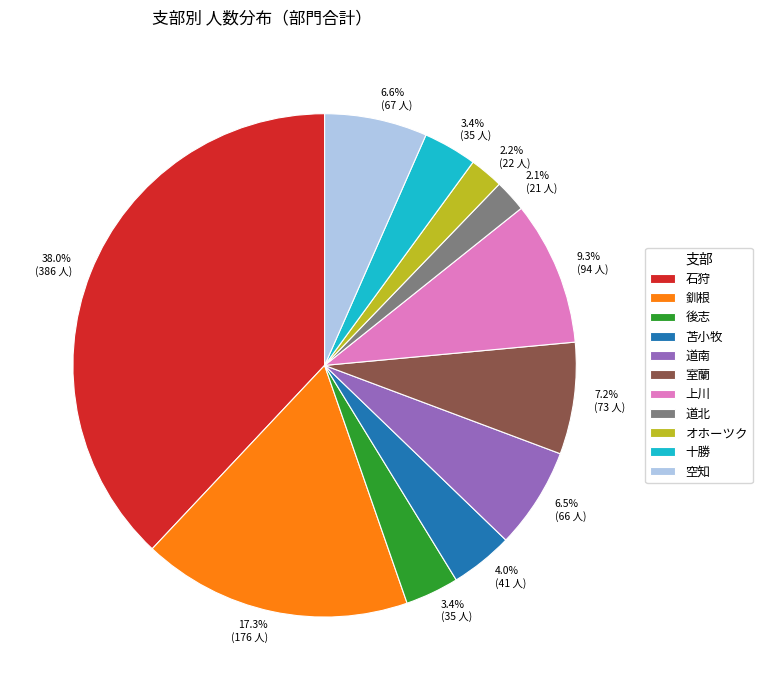

Is there any slice that represents more than half of the pie?

No